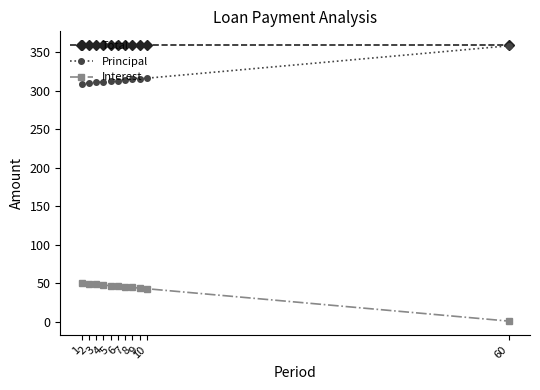

Which series has the largest total across all categories?

Total